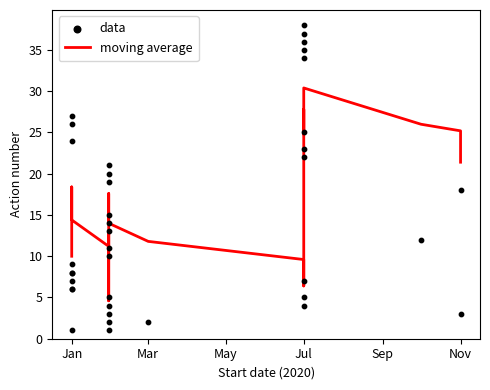

What is the change in value from 2020-01-01 to 2020-07-01?

+29